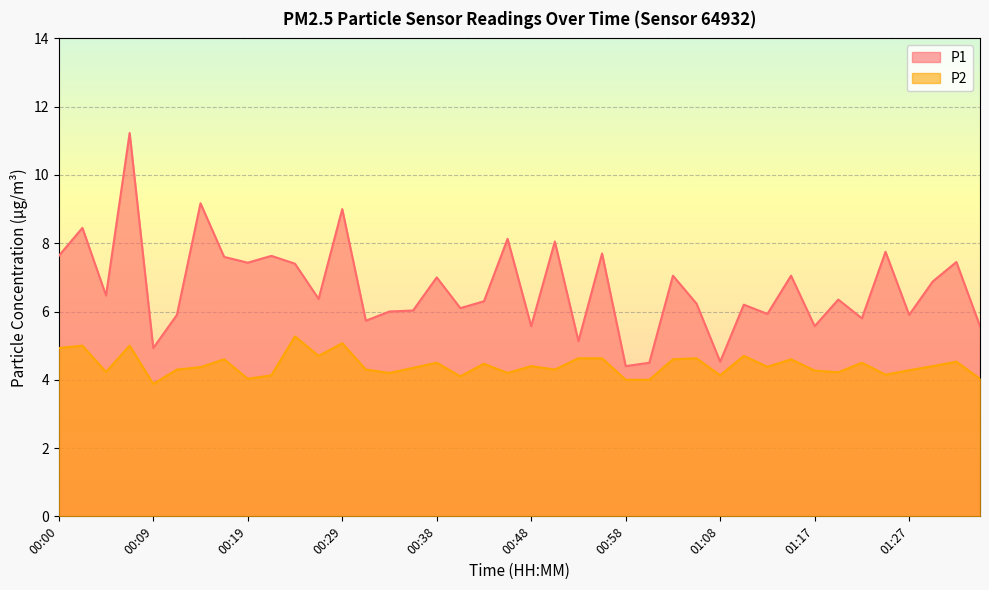

What is the value of the P2 point at the 23rd from the left?

4.6